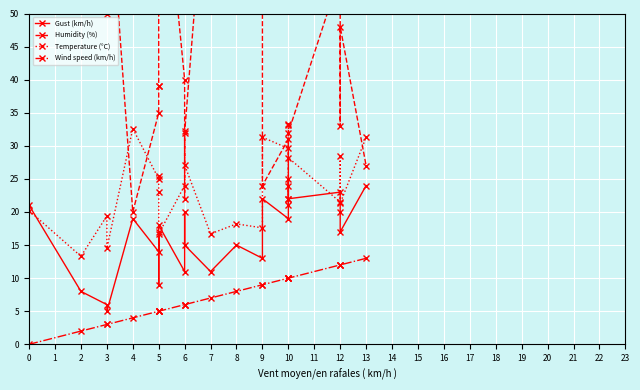

What position from the right is 8?

15